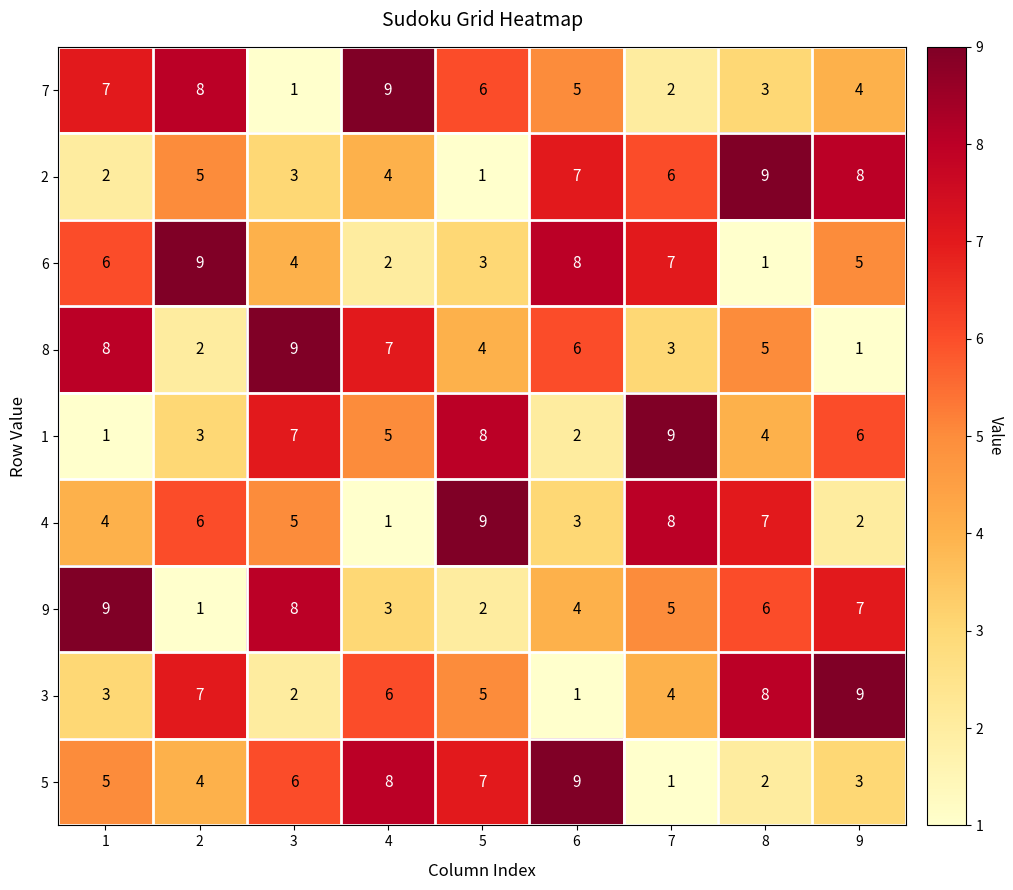

The value of 6 at 5 is 3. True or false?

True